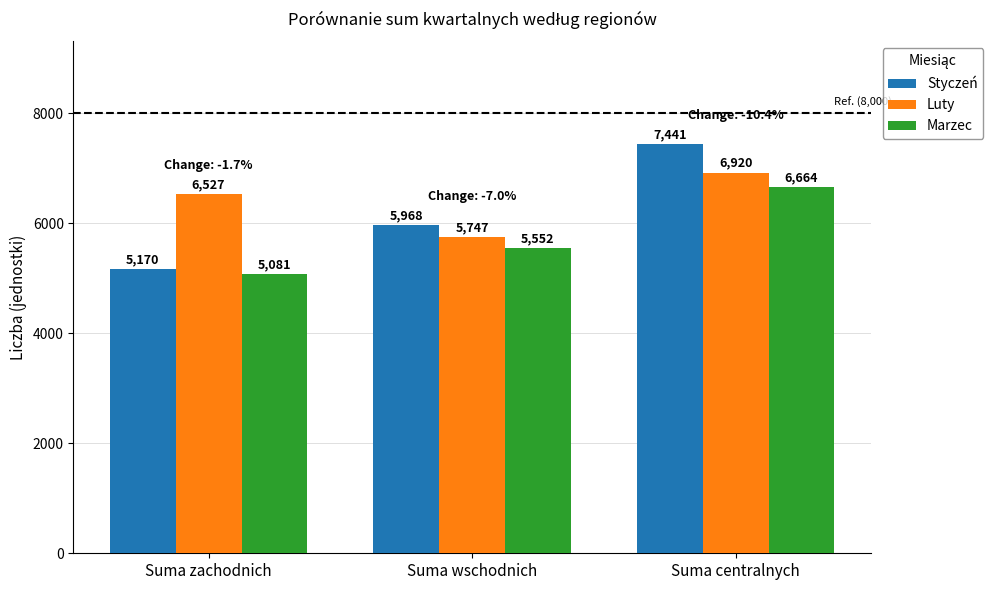

How many series are shown in this chart?

3